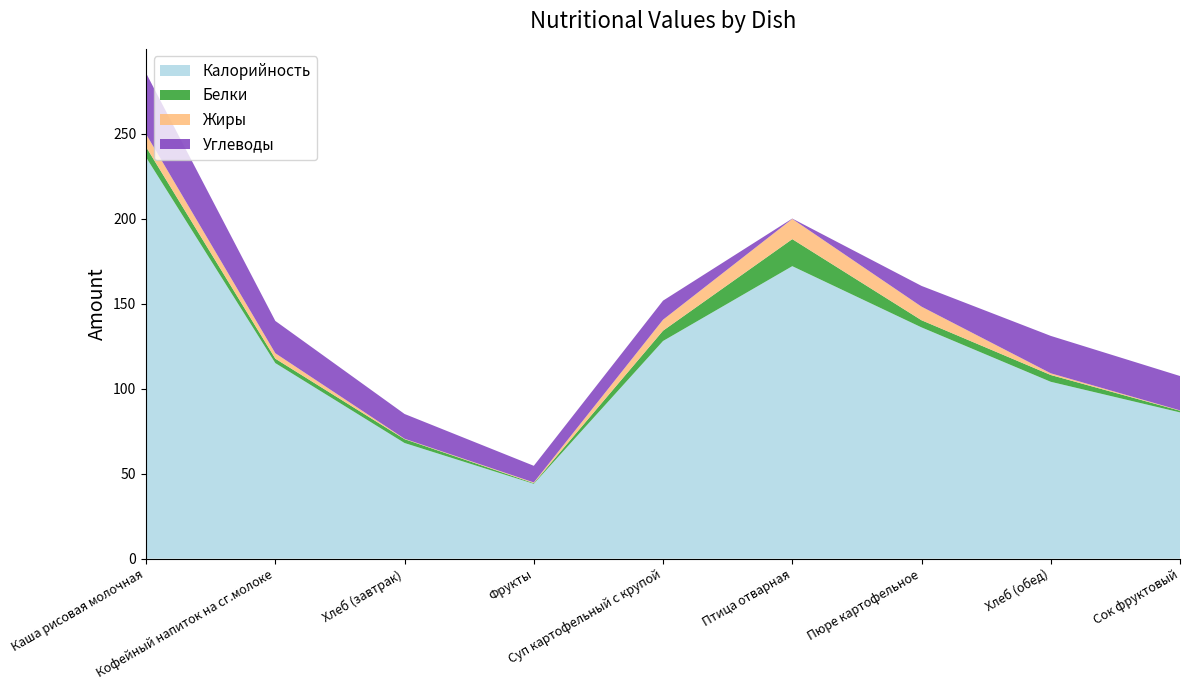

Reading left to right, extract all data points from this chart.

Калорийность: 236.0	115.0	68.0	44.0	128.0	172.0	136.0	104.0	86.0
Белки: 6.1	2.6	2.3	0.4	6.1	15.9	4.2	4.0	1.0
Жиры: 7.6	3.2	0.2	0.4	6.5	11.9	8.0	1.0	0.2
Углеводы: 35.9	19.0	14.6	9.8	11.2	0.2	12.2	22.0	20.2